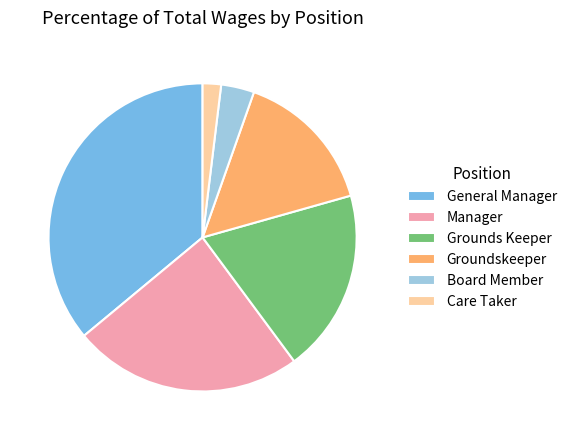

Do Groundskeeper and Care Taker together represent more than half of the pie?

No